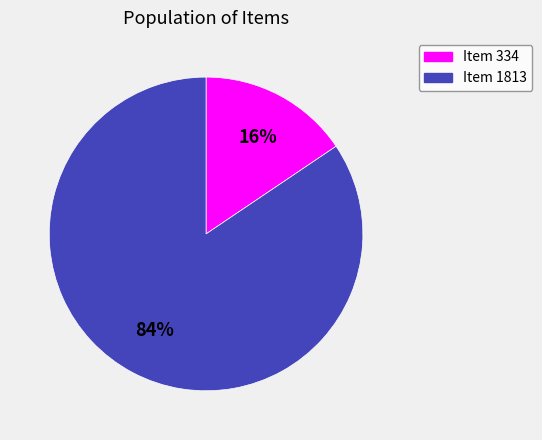

Rank the categories by value from highest to lowest.

Item 1813, Item 334